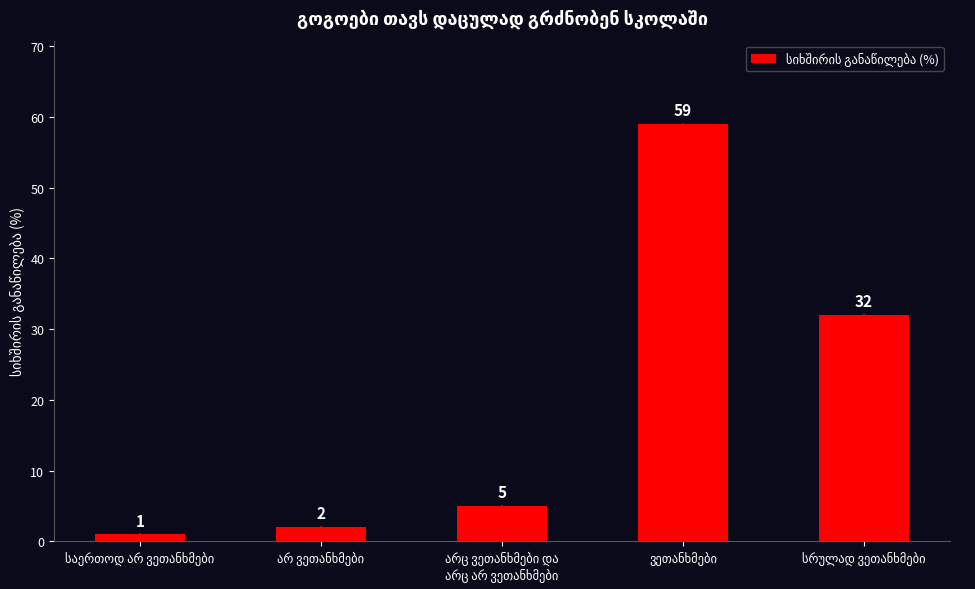

What is the value of the 3rd bar from the left?

5